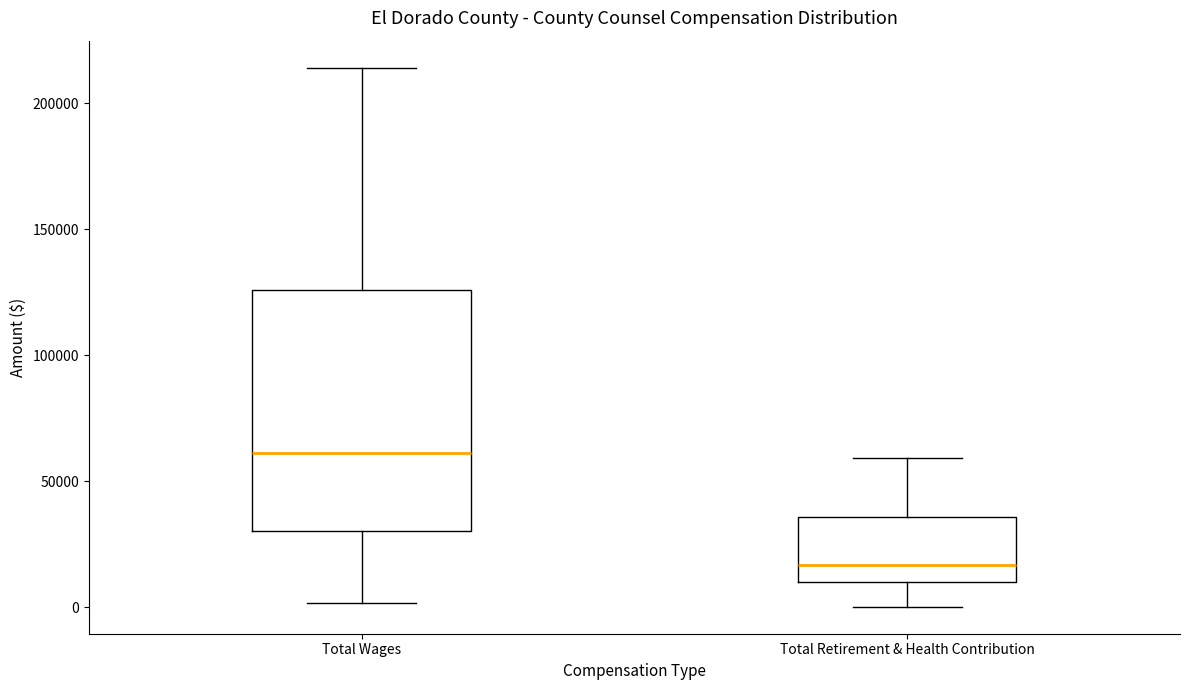

Reading left to right, read every box against the y-axis: the position of its median line, the range the box covers, and the ends of its whiskers. The values are not printed on the chart, so give them approximately, as read against the axis.

Total Wages: median 60000, box 30000 to 125000, whiskers 0 to 215000
Total Retirement & Health Contribution: median 15000, box 10000 to 35000, whiskers 0 to 60000